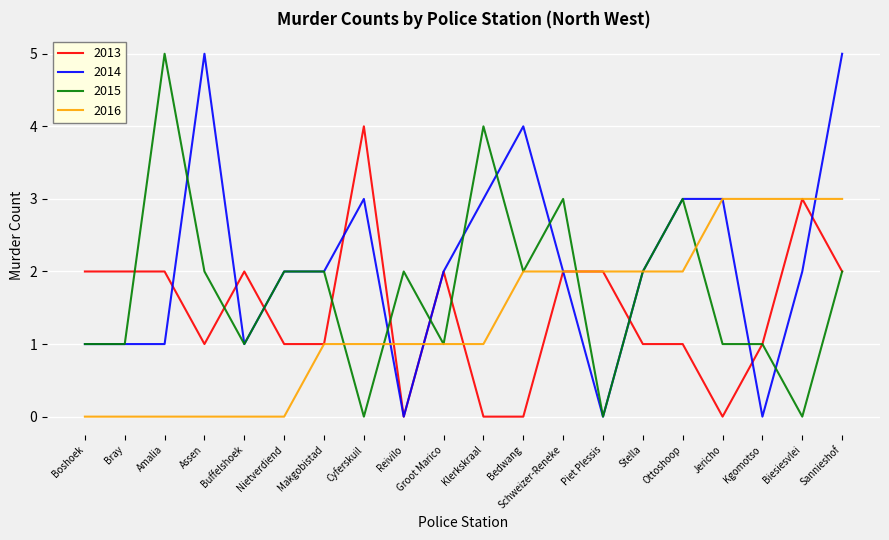

What is the maximum value shown in the chart?

5